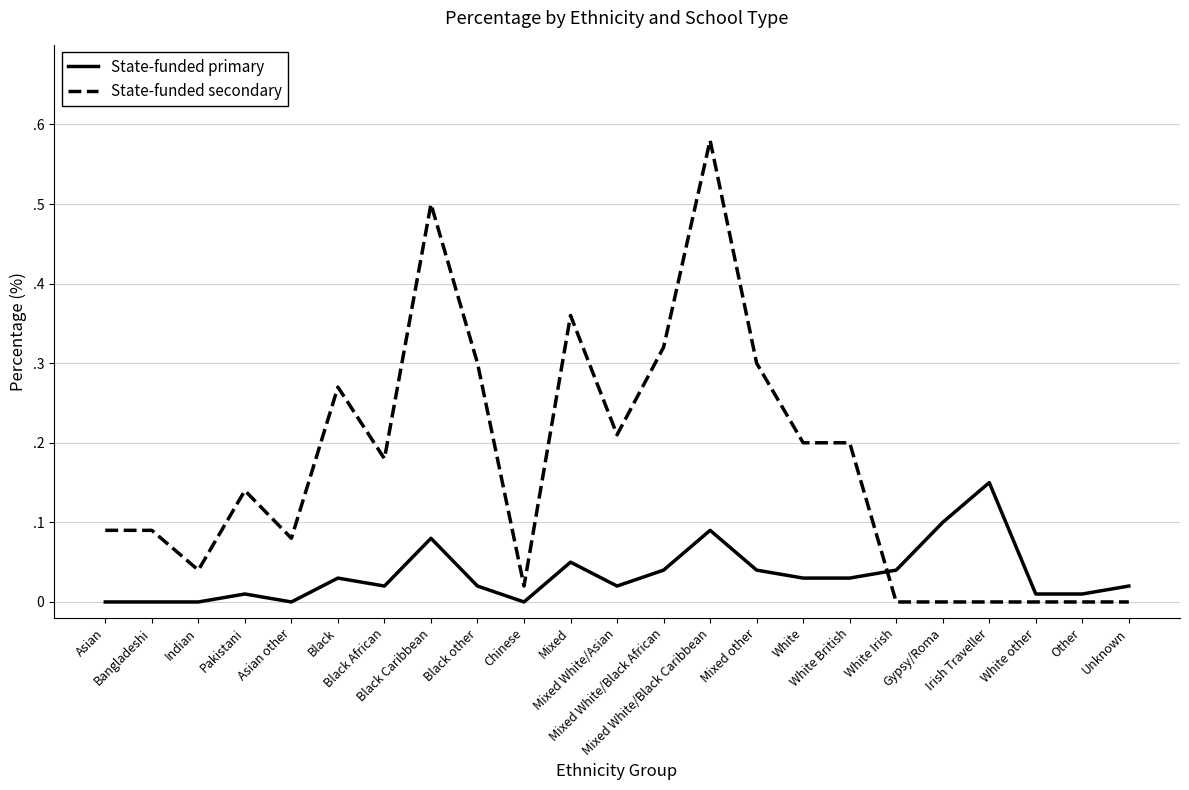

Which category has the highest value in the State-funded primary series?

Irish Traveller